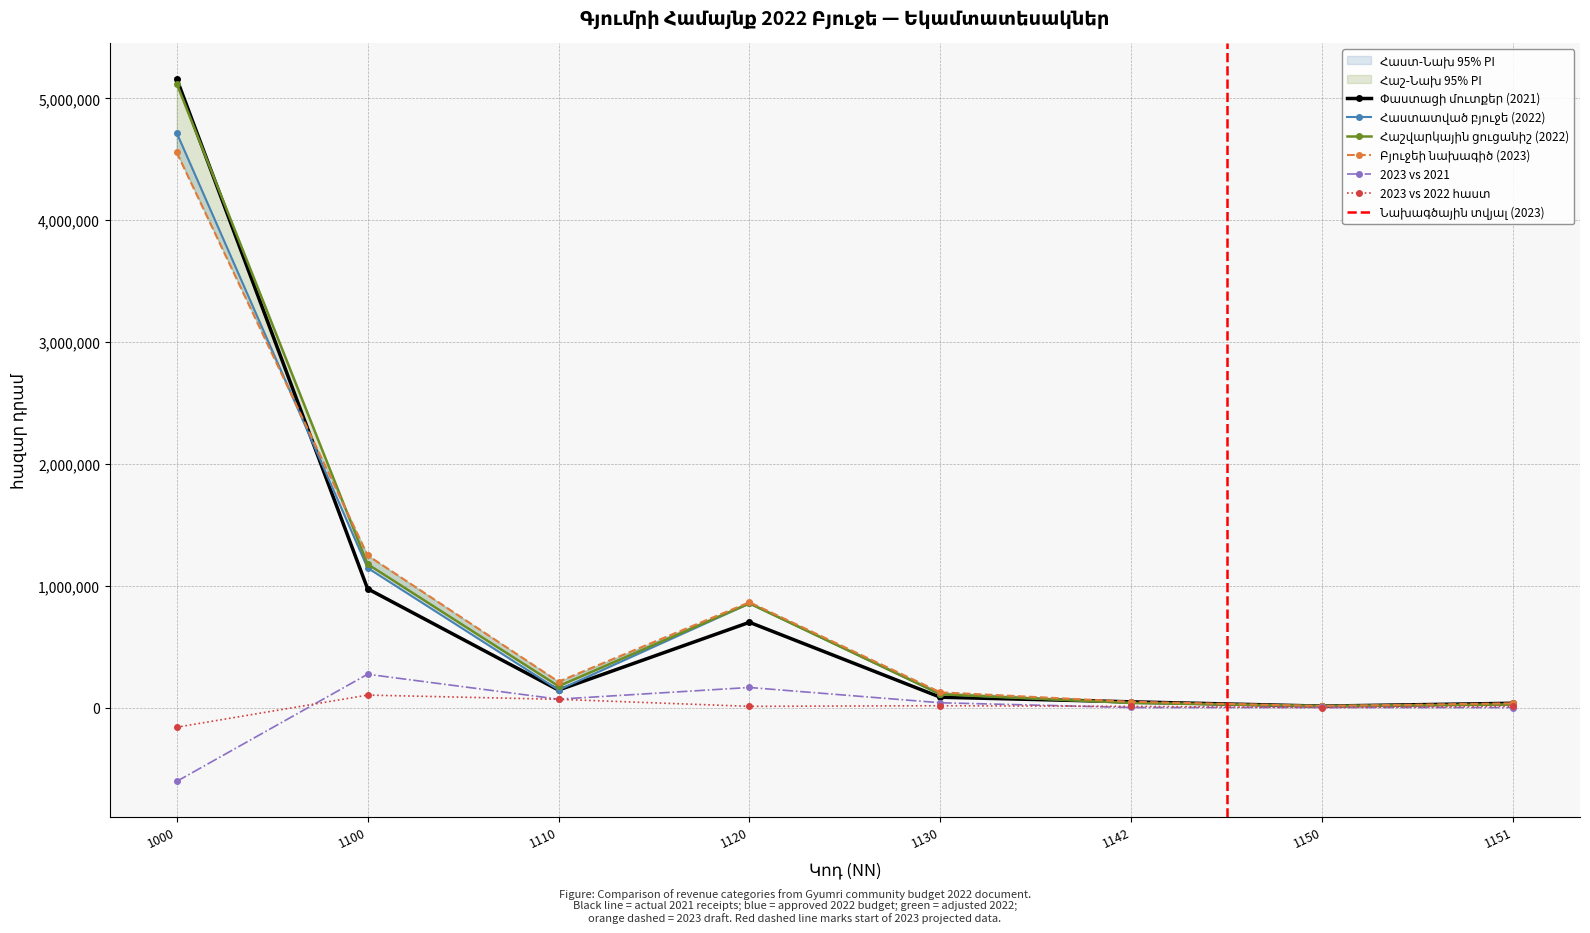

How many lines are shown in the chart?

6